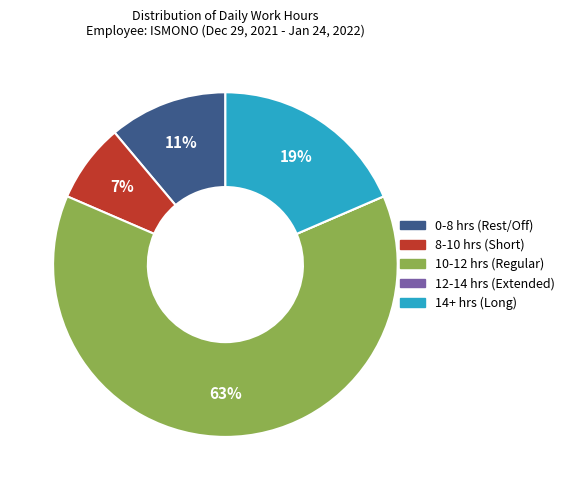

To the nearest percent, what is the average slice percentage?

20%